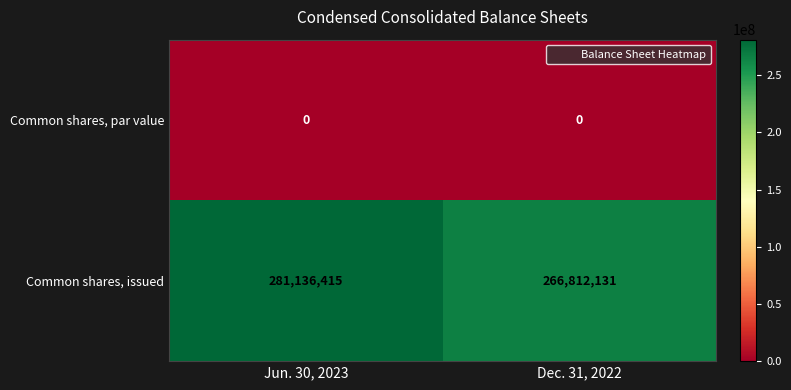

The Common shares, issued series shows 266812131 at Dec. 31, 2022. True or false?

True